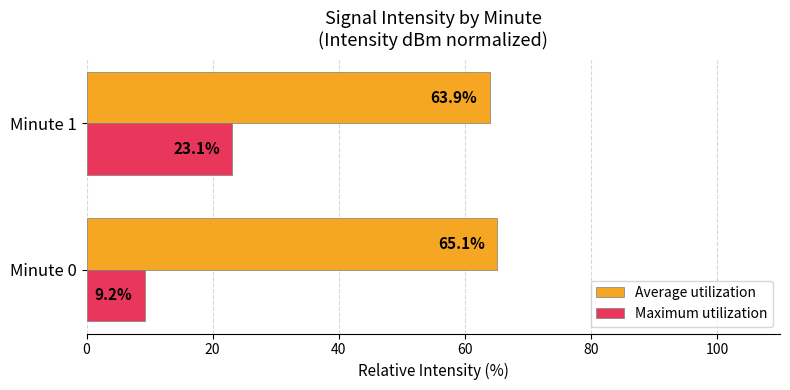

Is it true that Average utilization equals 65.1 at Minute 0?

True